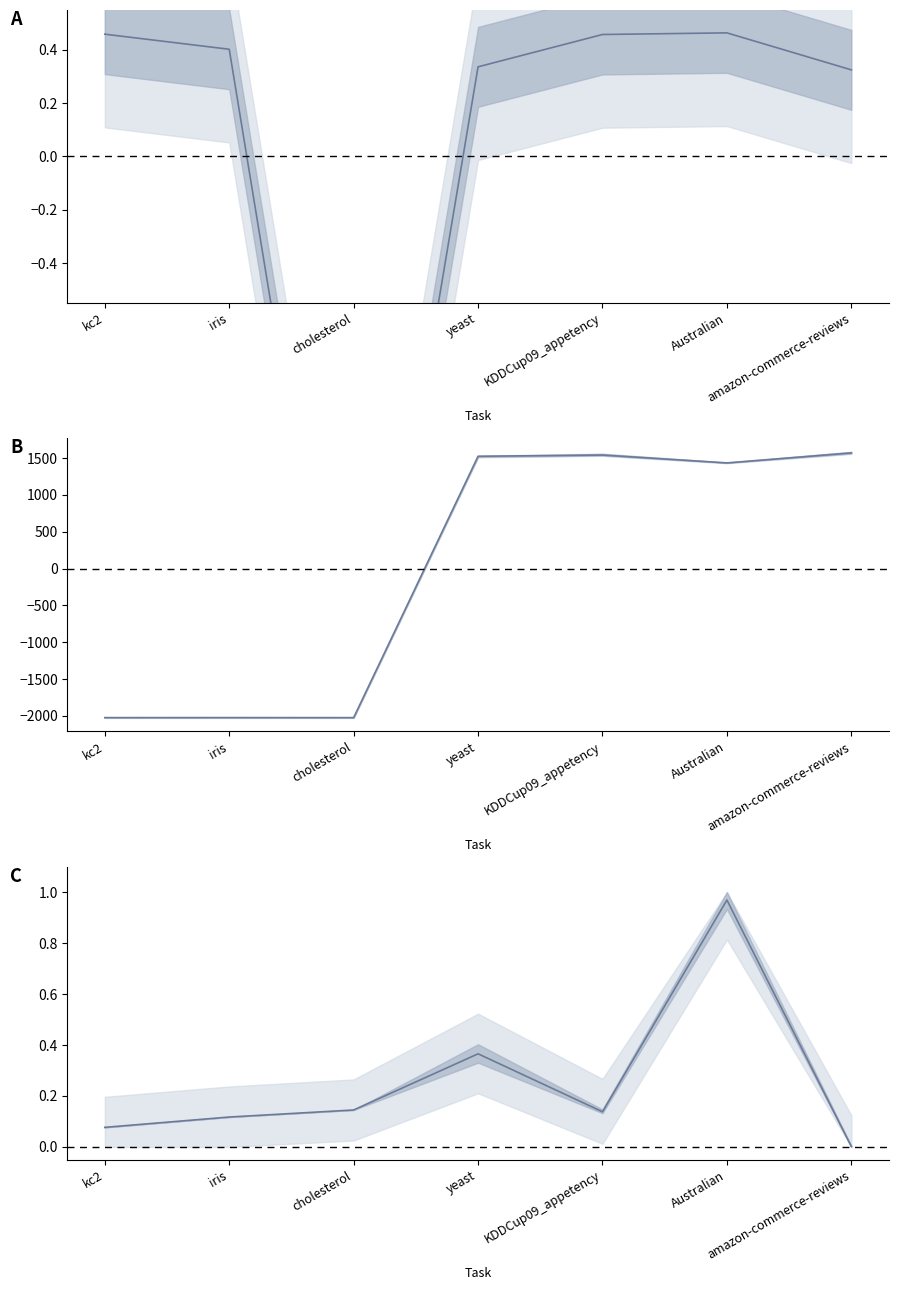

What is the maximum value shown in the chart?

1570.5